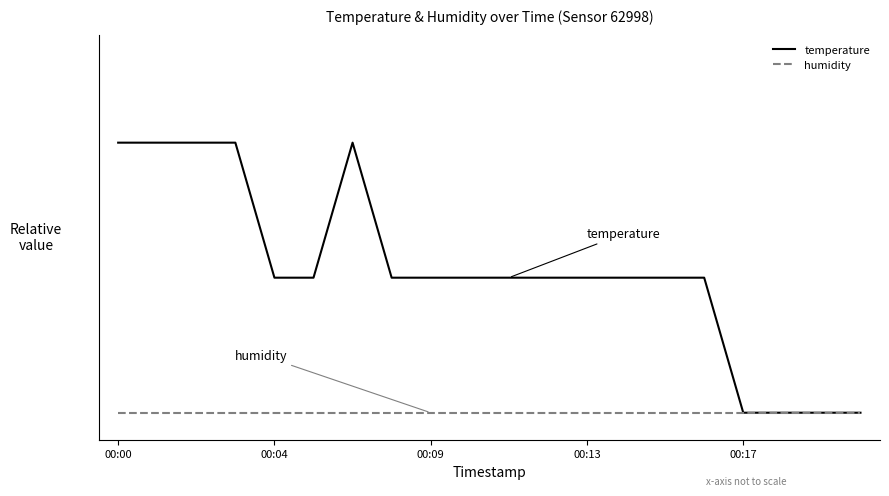

Does the chart have visible grid lines?

No